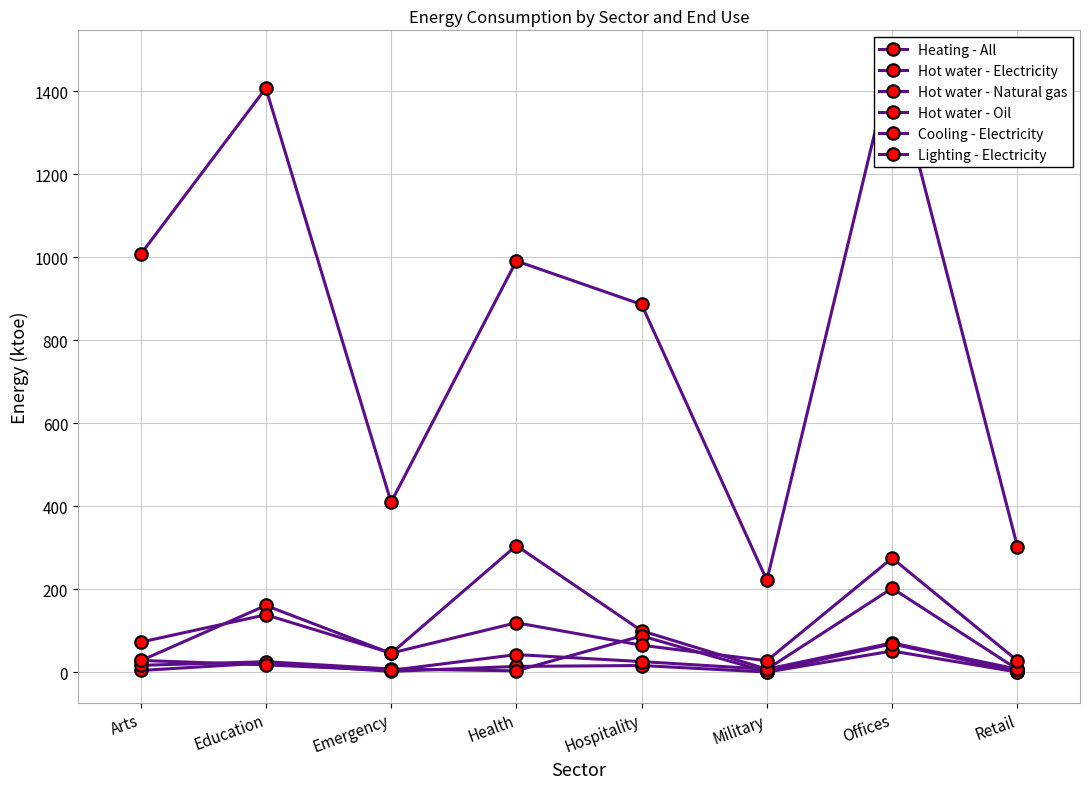

What is the minimum value for Heating - All?

221.6